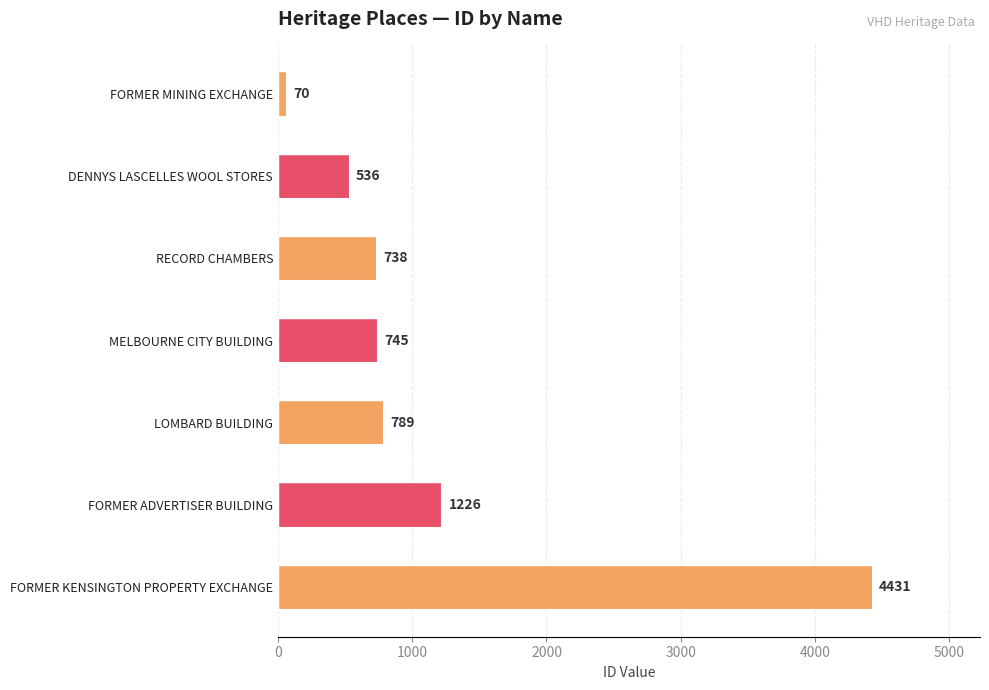

What is the change in value from RECORD CHAMBERS to LOMBARD BUILDING?

+51